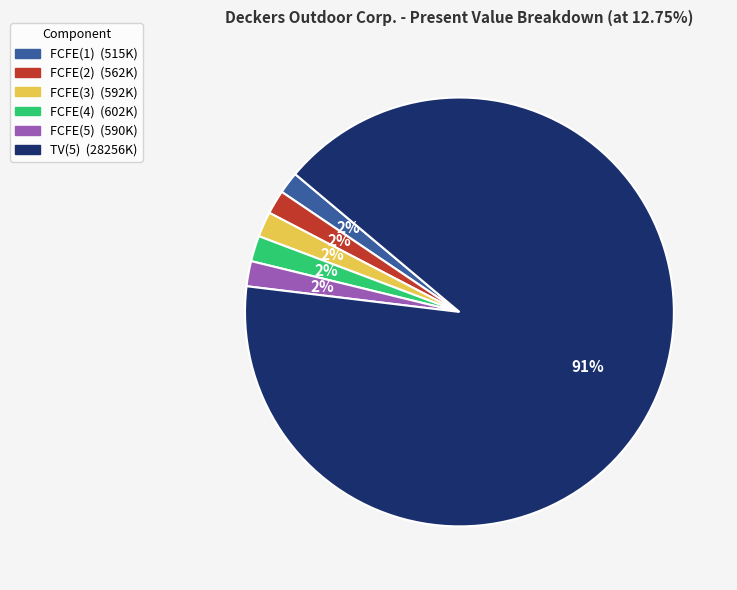

Is it true that FCFE(4) is 2% of the pie?

True